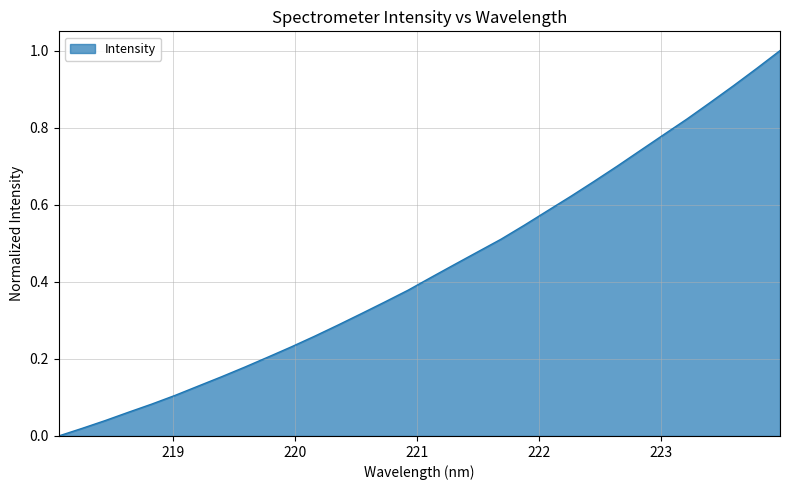

Reading right to left, list all the values displayed in this chart.

1.0	1.0	0.9	0.9	0.8	0.8	0.7	0.7	0.7	0.6	0.6	0.5	0.5	0.5	0.4	0.4	0.4	0.3	0.3	0.3	0.3	0.2	0.2	0.2	0.2	0.1	0.1	0.1	0.1	0.0	0.0	0.0